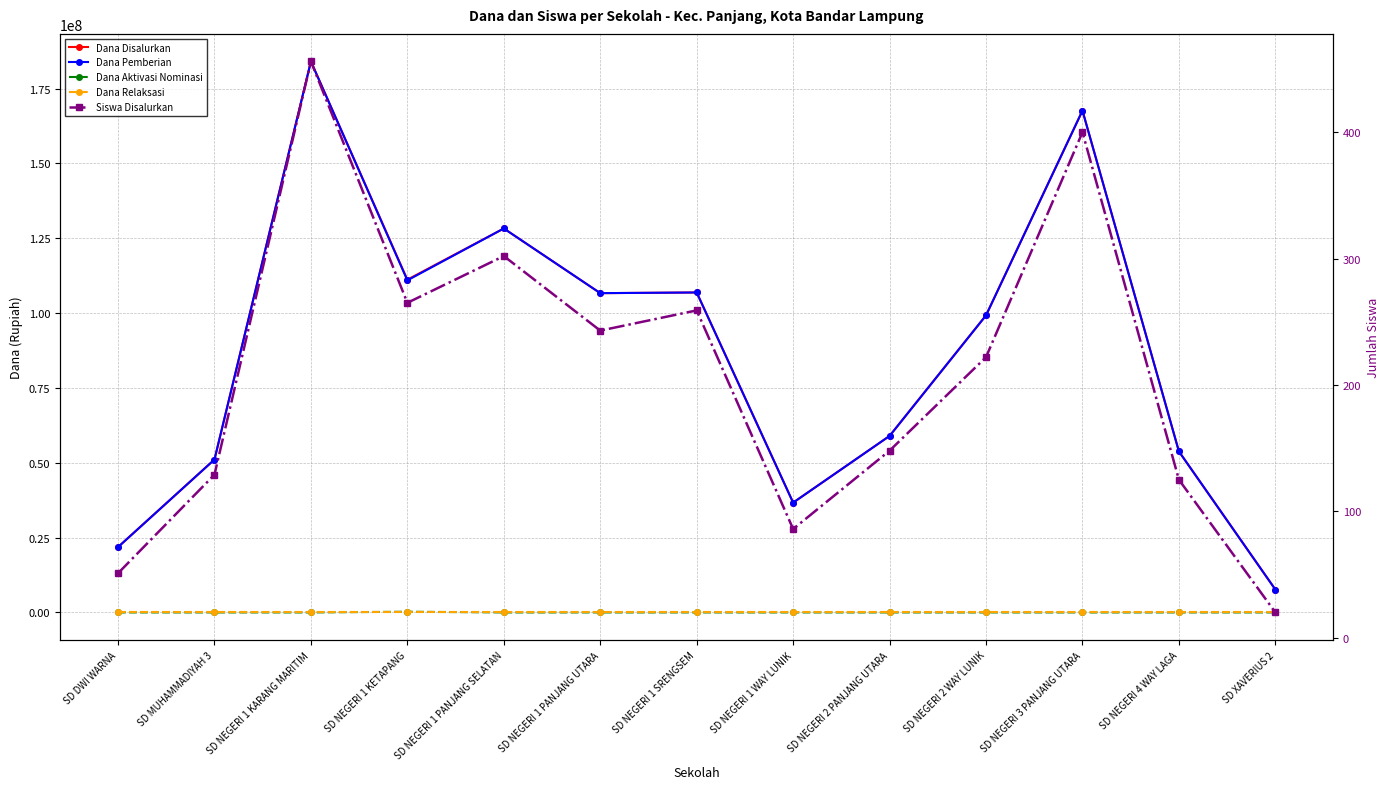

What is the value of the Dana Disalurkan point at the 4th from the left?

111150000